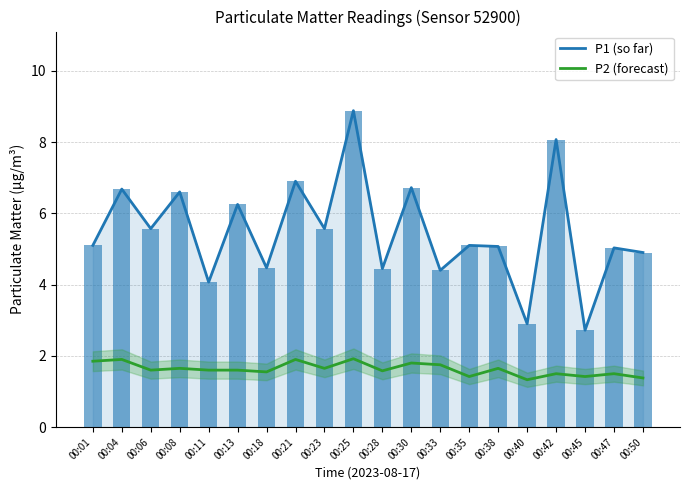

At which label does P2 reach its peak?

00:25